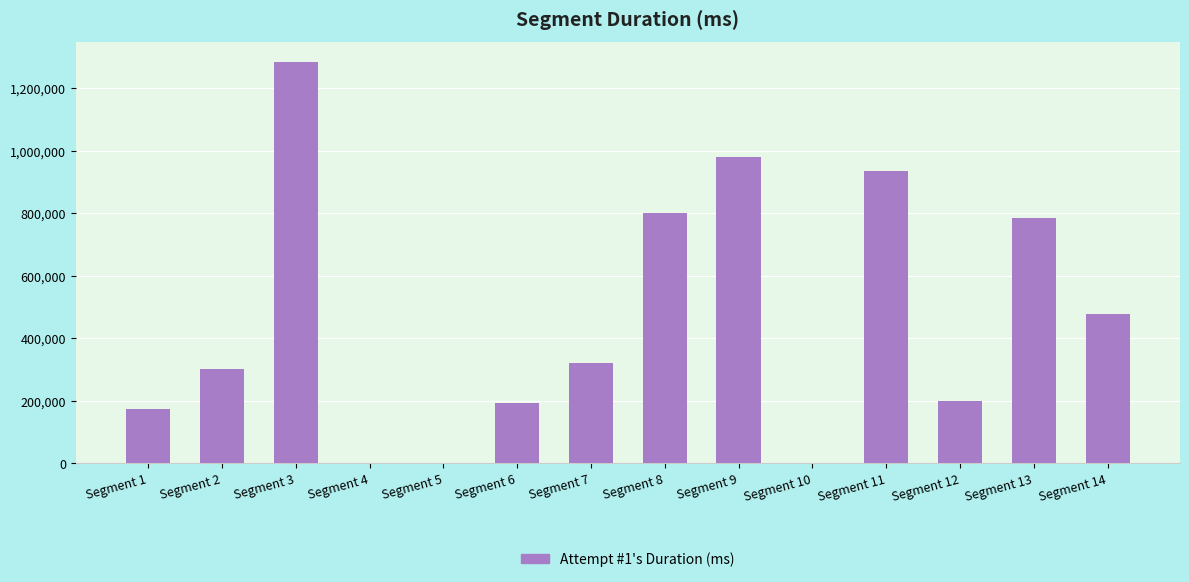

At which label is the value closest to 641973?

Segment 13